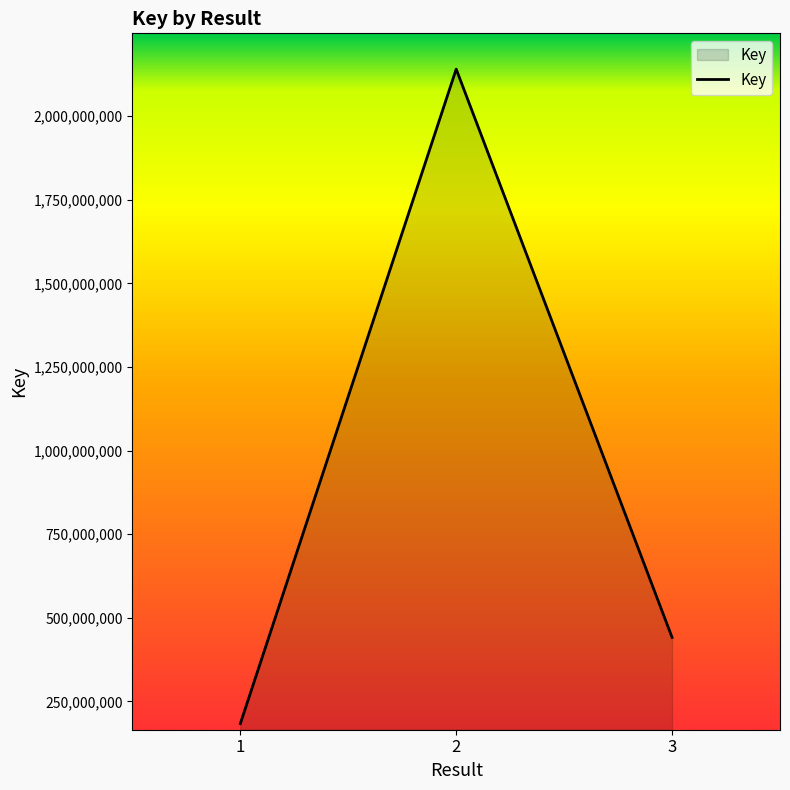

What value does the data have at 1?

183368466